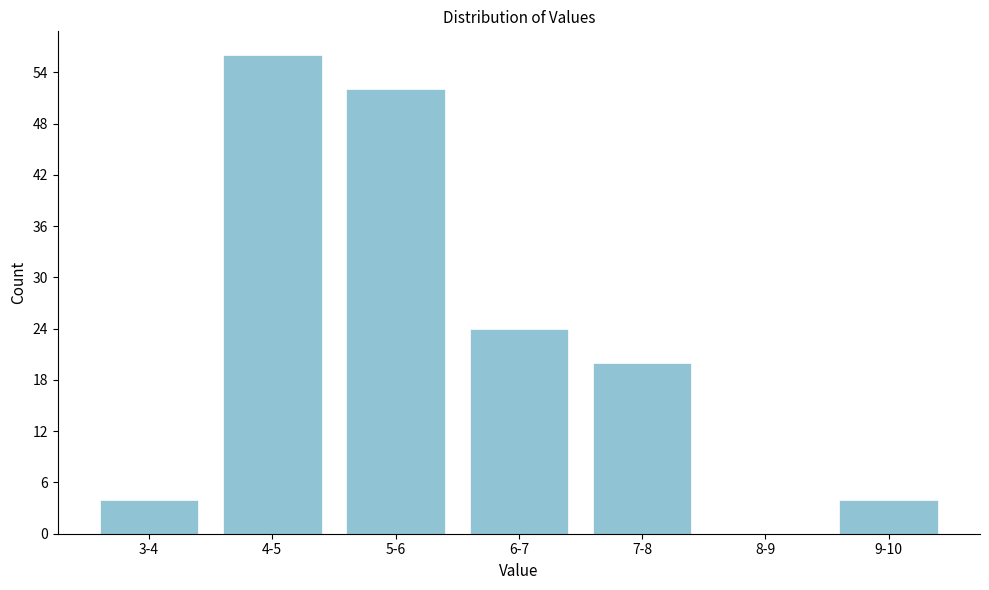

Reading right to left, extract all data points from this chart.

9-10=4	8-9=0	7-8=20	6-7=24	5-6=52	4-5=56	3-4=4